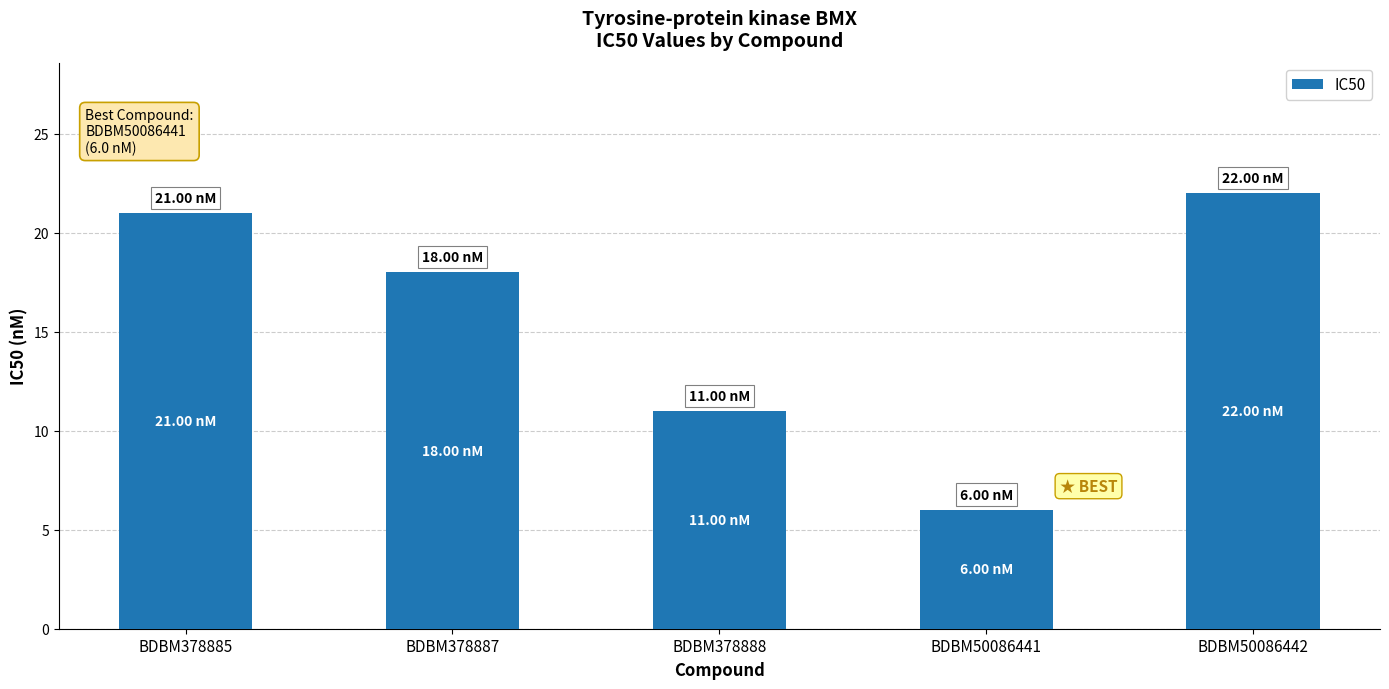

What is the change in value from BDBM378887 to BDBM50086442?

+4